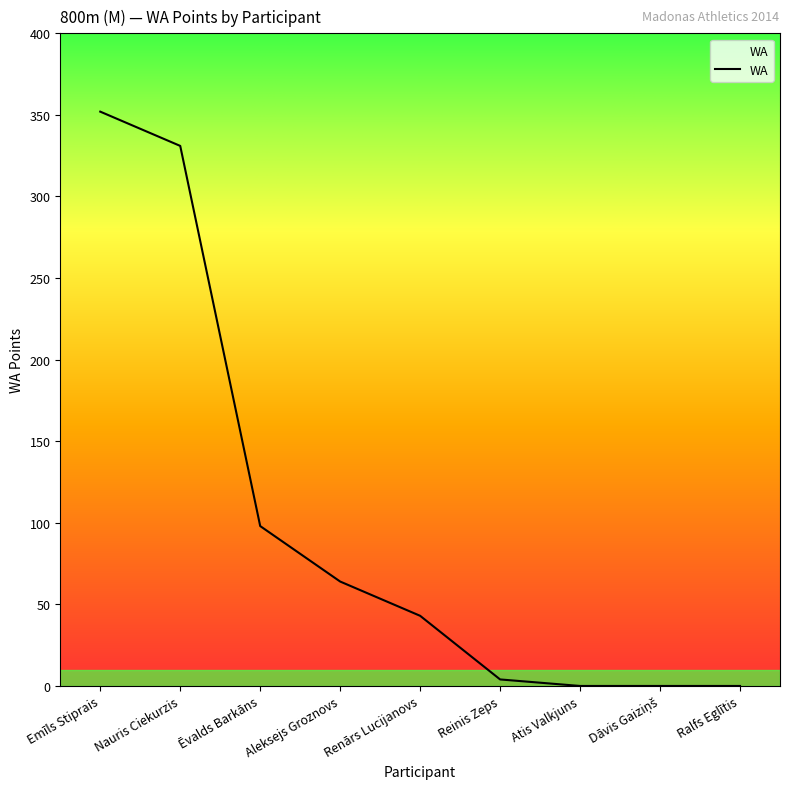

How many values are below 43?

4